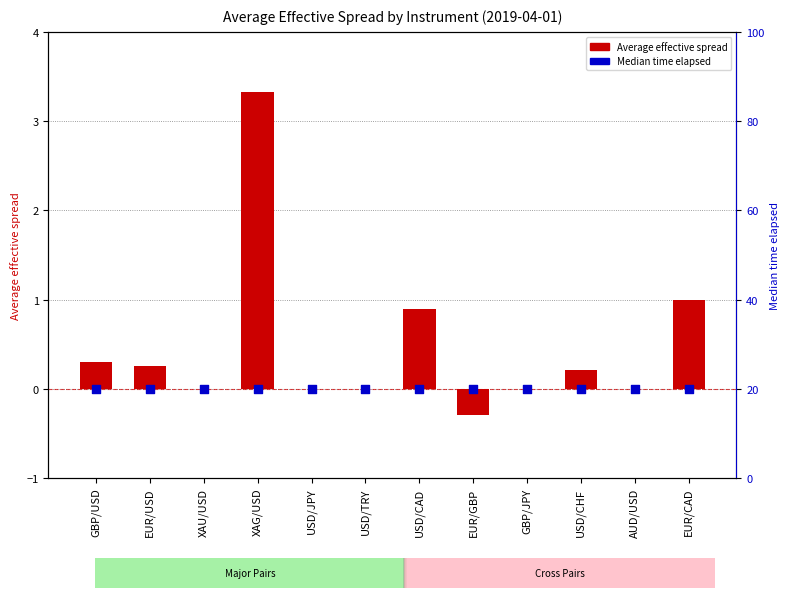

What are all the series names shown in the legend?

Average effective spread, Median time elapsed